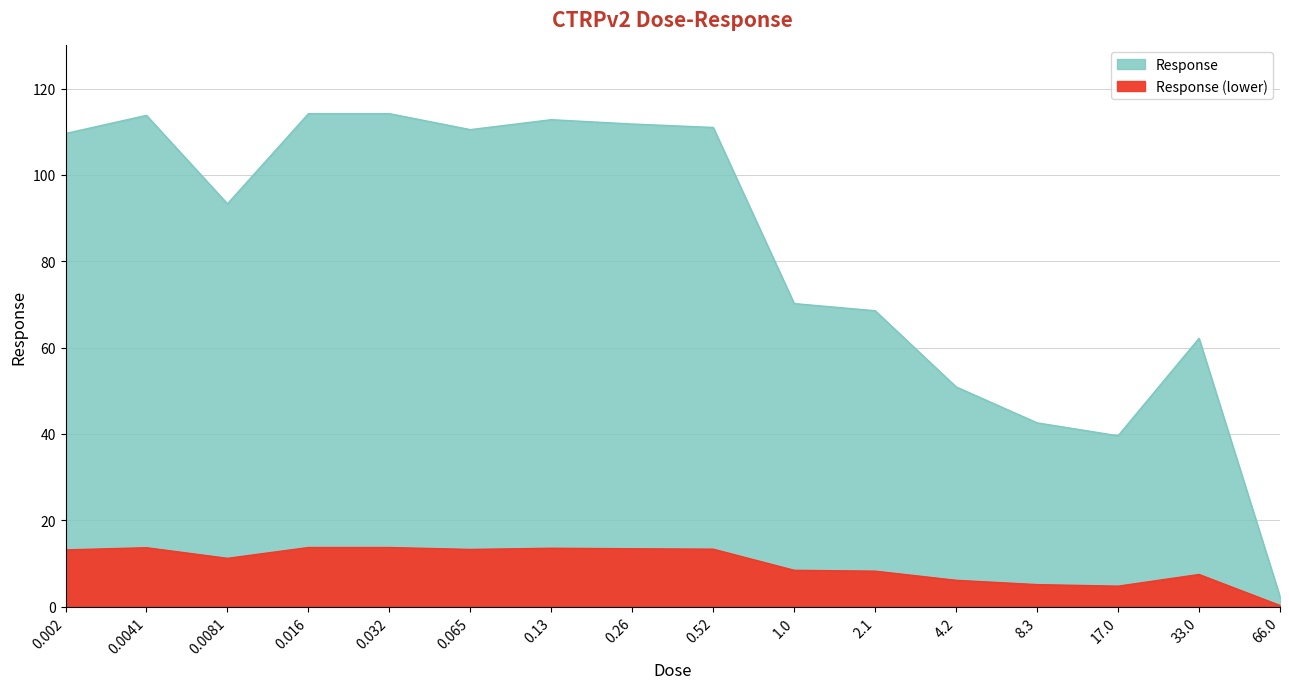

Where is the first local maximum?

0.0041